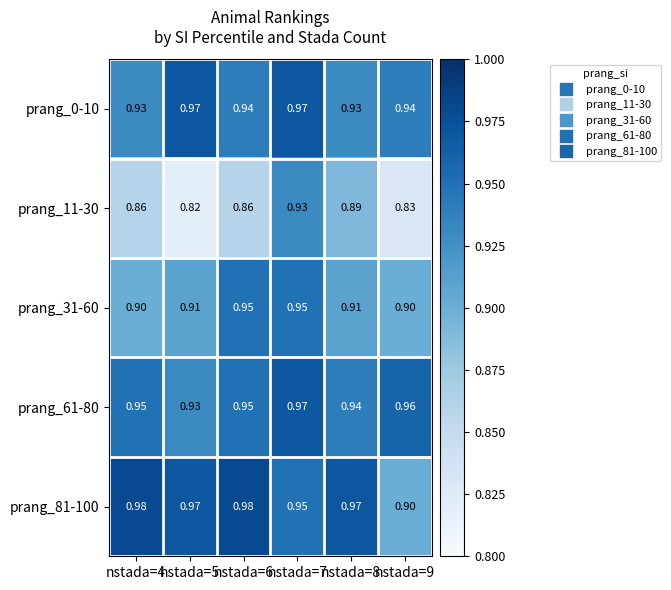

Reading left to right, extract all data points from this chart.

prang_0-10: nstada=4=0.9	nstada=5=1.0	nstada=6=0.9	nstada=7=1.0	nstada=8=0.9	nstada=9=0.9
prang_11-30: nstada=4=0.9	nstada=5=0.8	nstada=6=0.9	nstada=7=0.9	nstada=8=0.9	nstada=9=0.8
prang_31-60: nstada=4=0.9	nstada=5=0.9	nstada=6=0.9	nstada=7=0.9	nstada=8=0.9	nstada=9=0.9
prang_61-80: nstada=4=0.9	nstada=5=0.9	nstada=6=0.9	nstada=7=1.0	nstada=8=0.9	nstada=9=1.0
prang_81-100: nstada=4=1.0	nstada=5=1.0	nstada=6=1.0	nstada=7=0.9	nstada=8=1.0	nstada=9=0.9